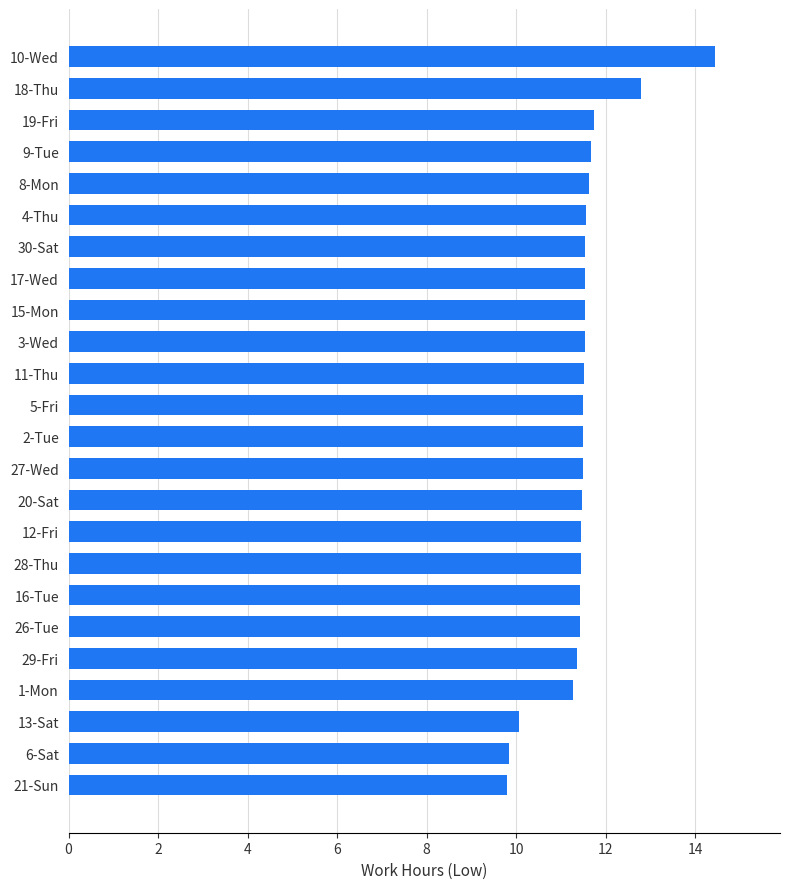

What is the ratio of the value at 8-Mon to the value at 2-Tue?

1.0